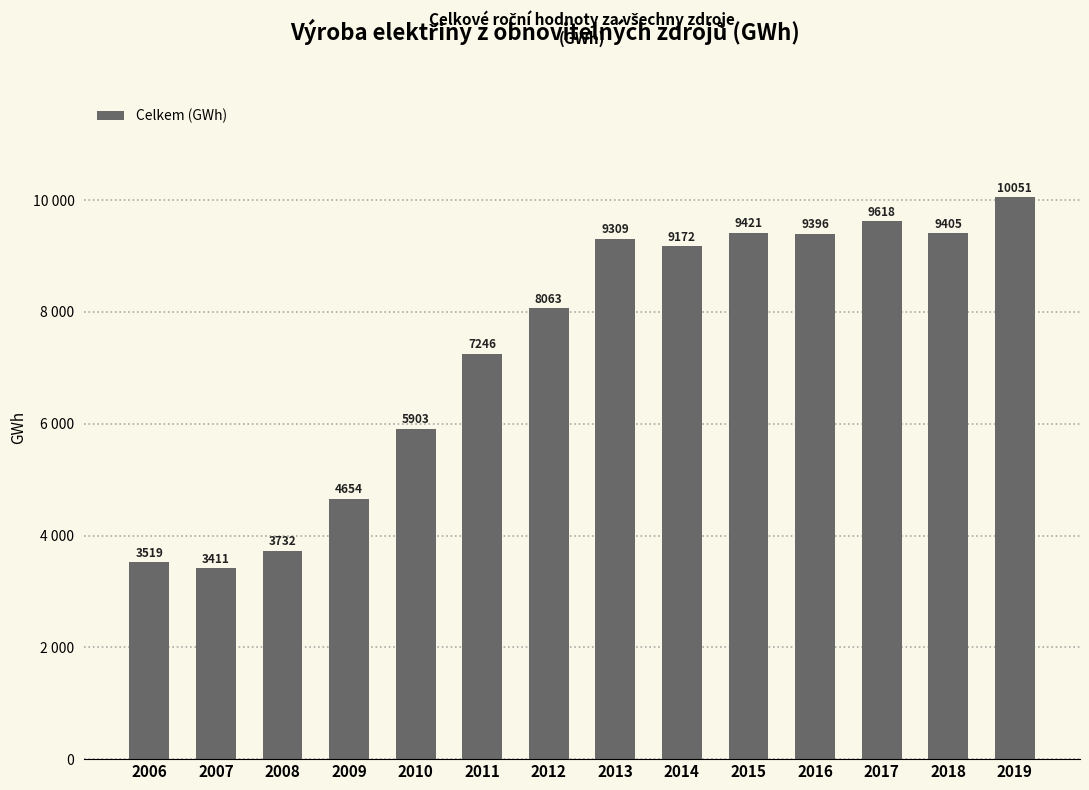

Where does the data first go above 9171?

2013